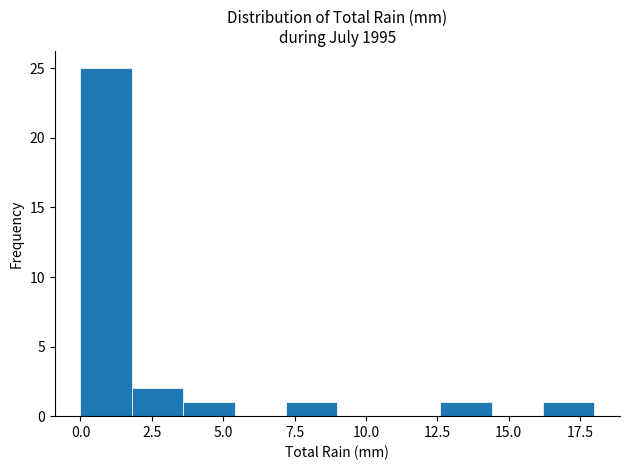

Around what value on the x-axis is the tallest bar? Give the approximate position of its centre, as read against the axis.

1.0